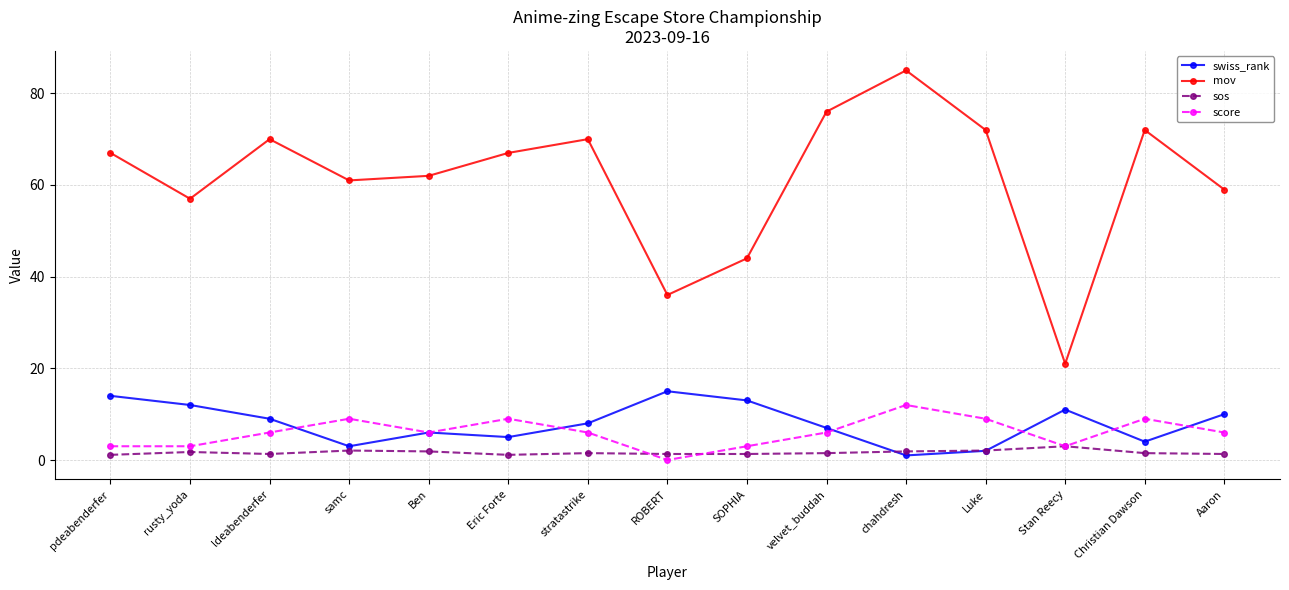

How many lines are shown in the chart?

4